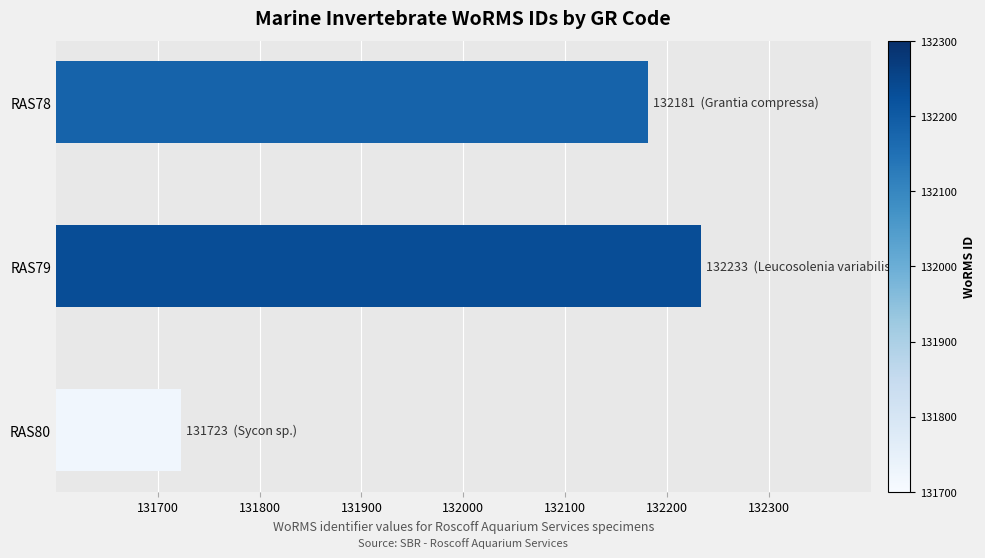

Does the chart contain stacked bars?

No